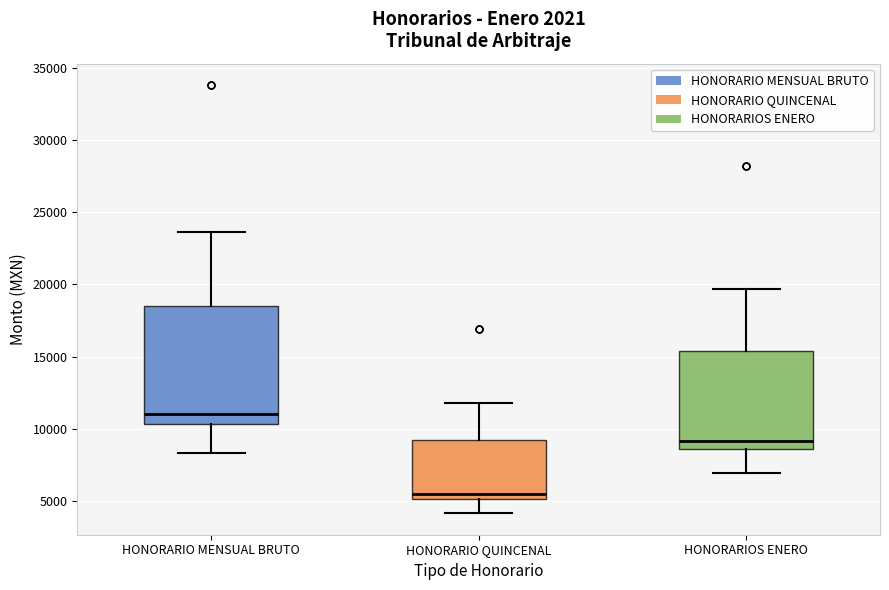

Which box's median line is the highest?

HONORARIO MENSUAL BRUTO